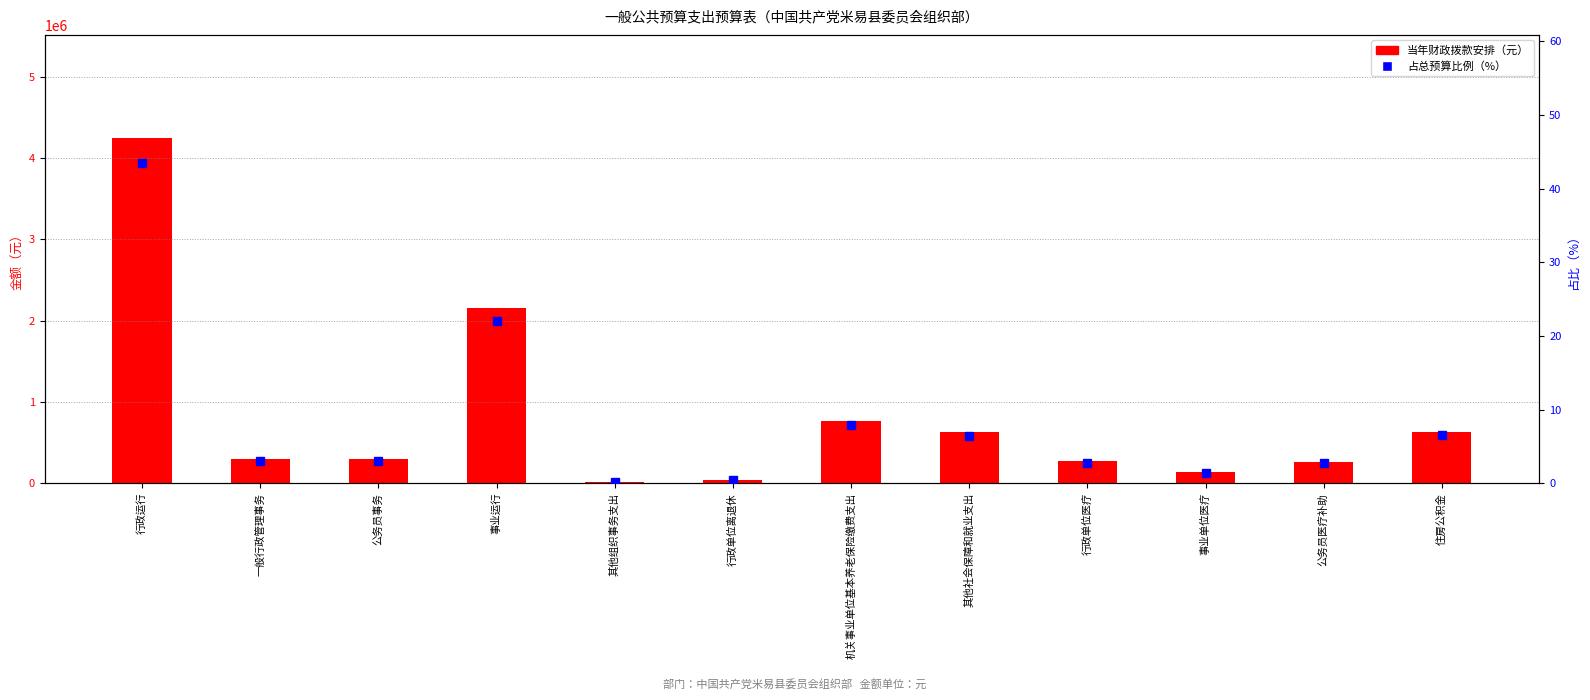

What is the minimum value shown in the chart?

0.2